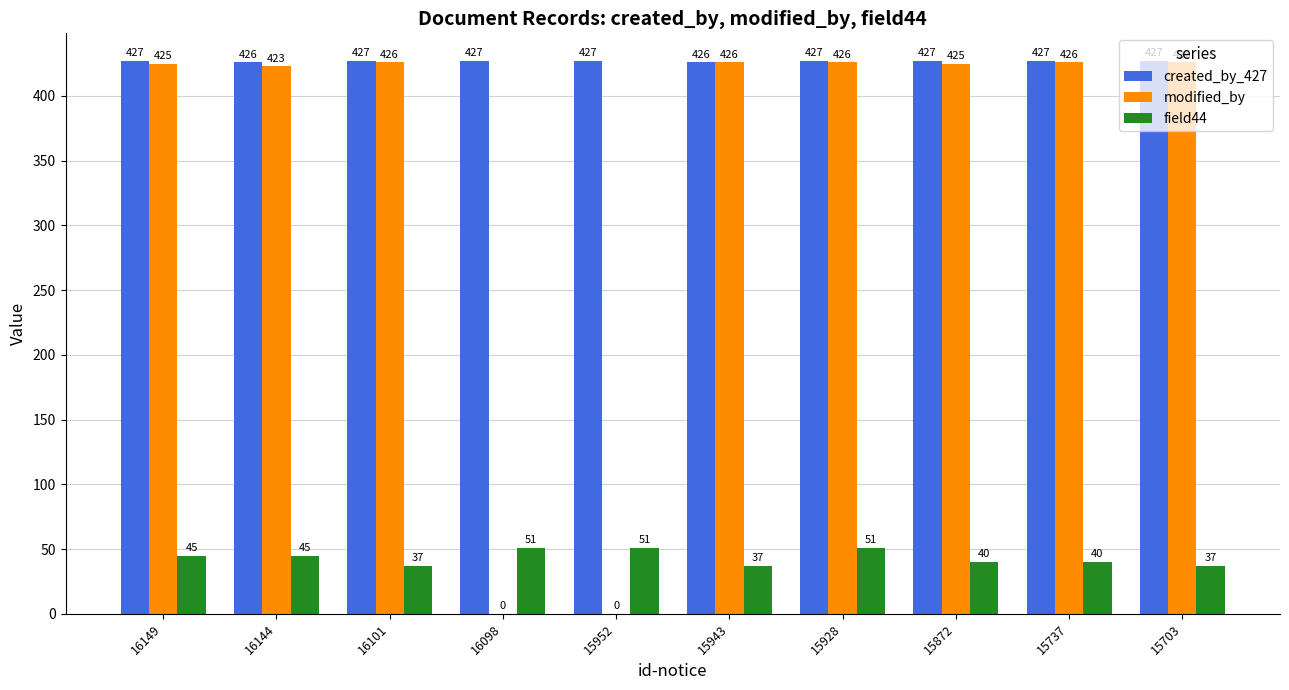

What are all the series names shown in the legend?

created_by_427, modified_by, field44